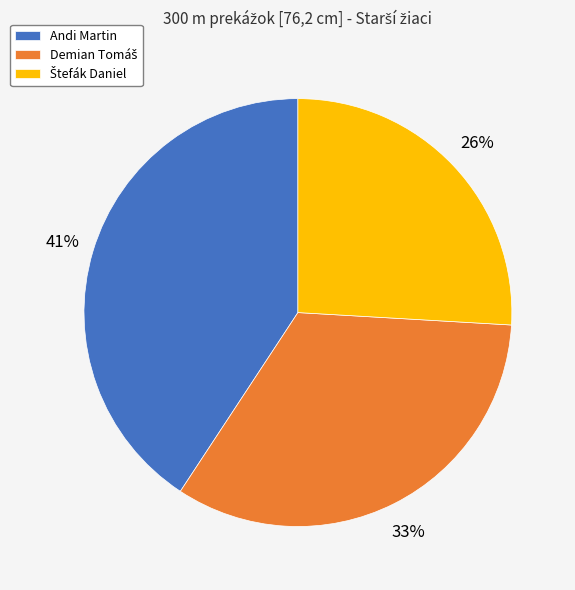

True or false: Andi Martin accounts for 49% of the total.

False